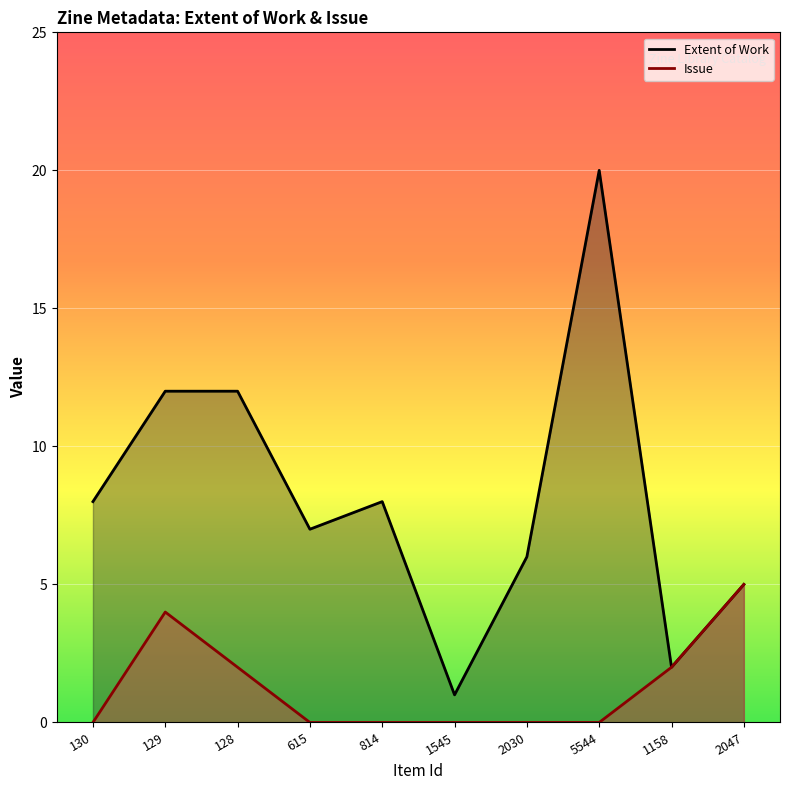

Is it true that Issue equals 2 at 1158?

True